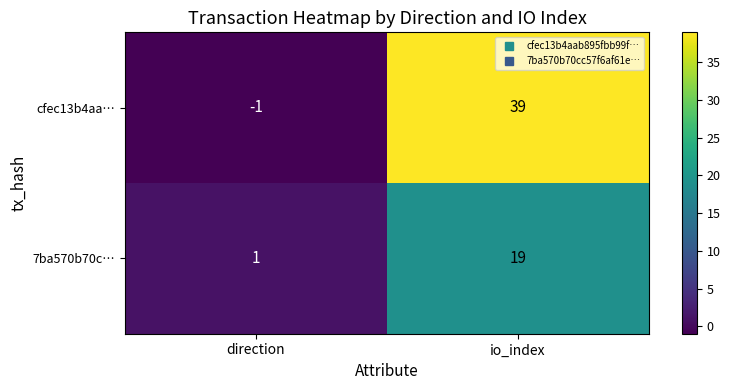

Which series has the largest total across all categories?

cfec13b4aa…